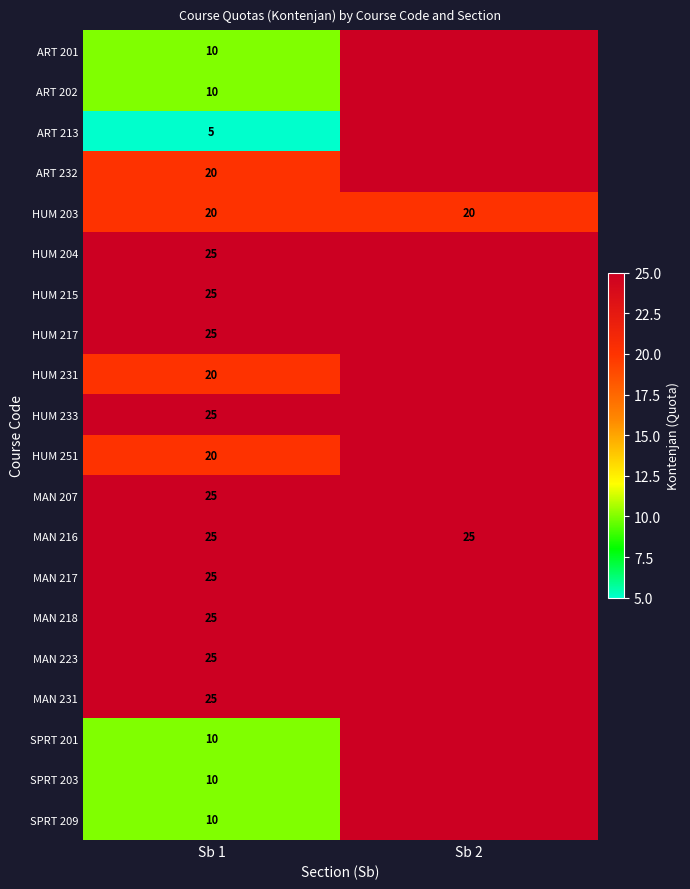

The ART 202 series shows 14.7 at Sb 1. True or false?

False